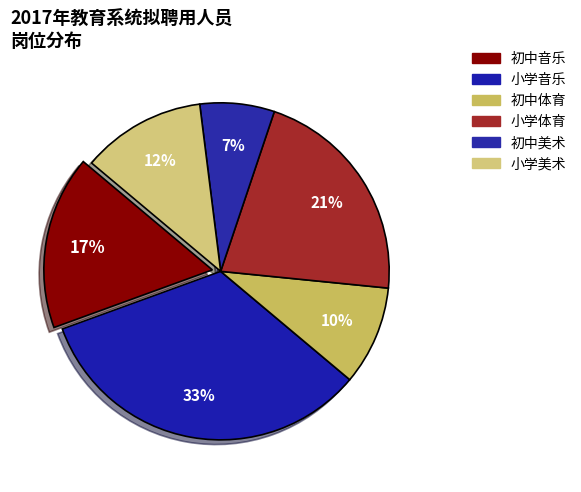

Combined, what portion of the pie is 初中体育 and 初中美术?

16.7%